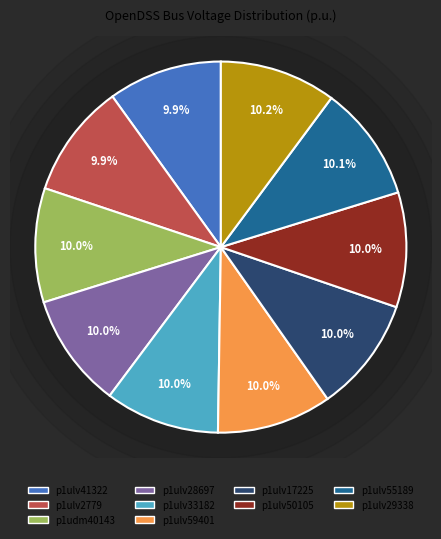

Count the number of slices in the pie.

10